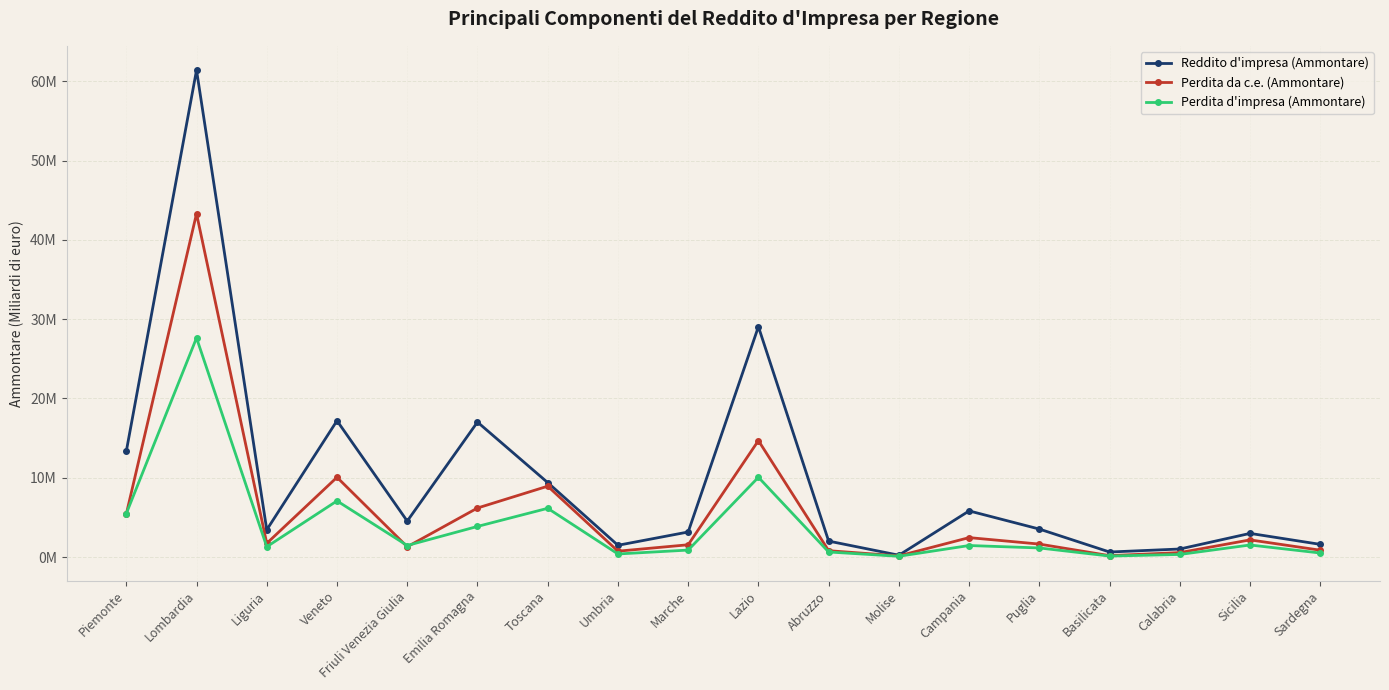

What is the label of the 6th point from the left?

Emilia Romagna